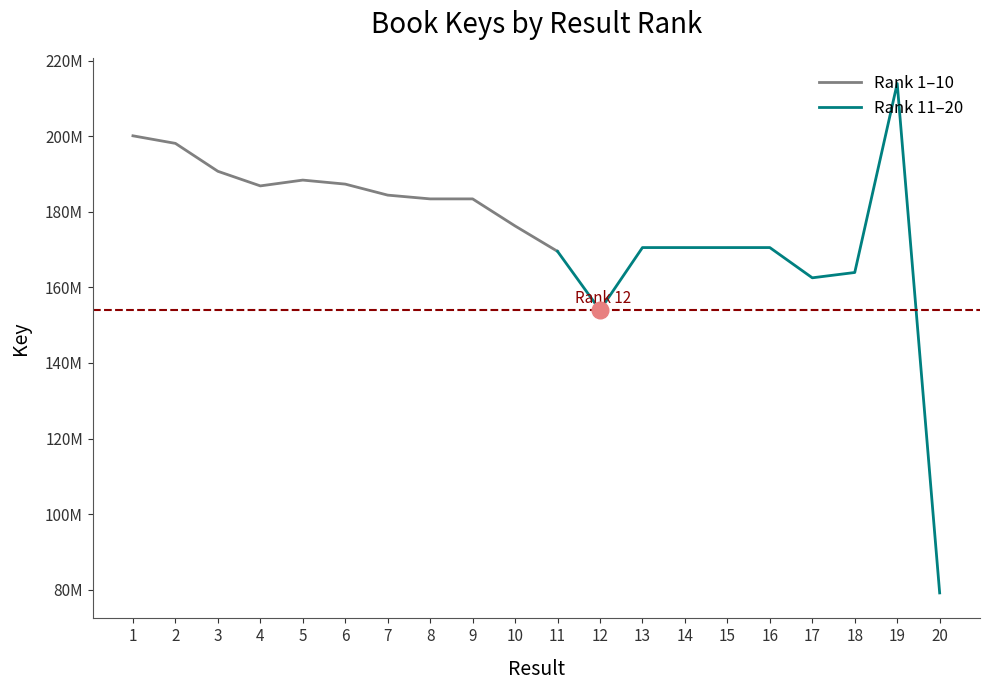

At which category does the data reach its first local peak?

5